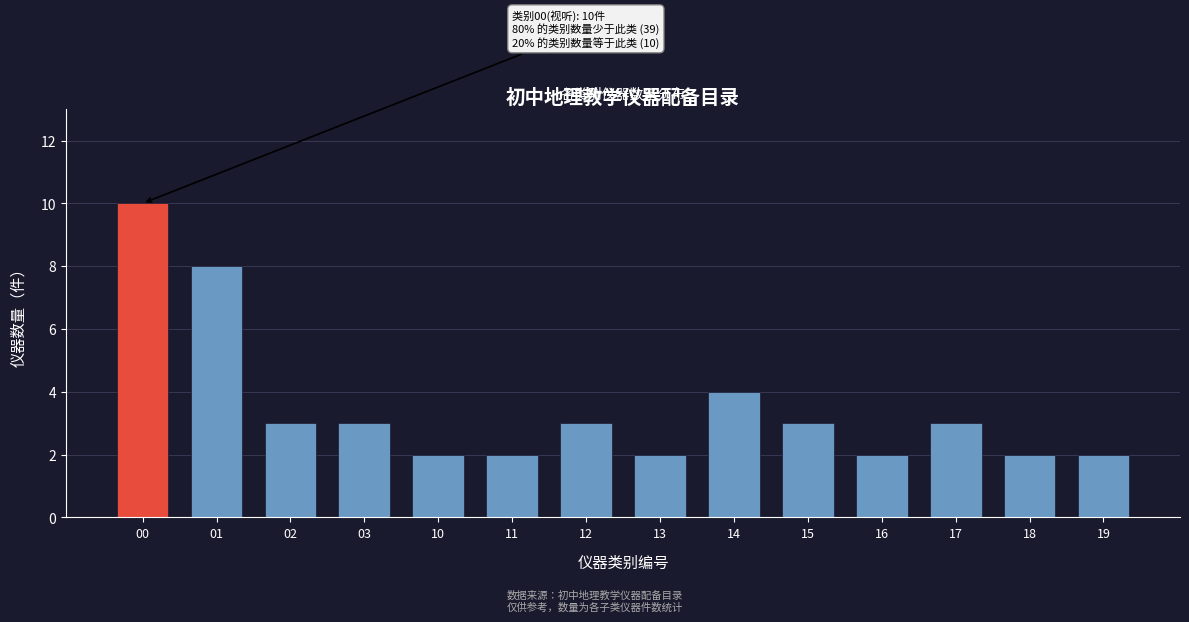

Reading right to left, what are all the values shown in this chart?

2	2	3	2	3	4	2	3	2	2	3	3	8	10